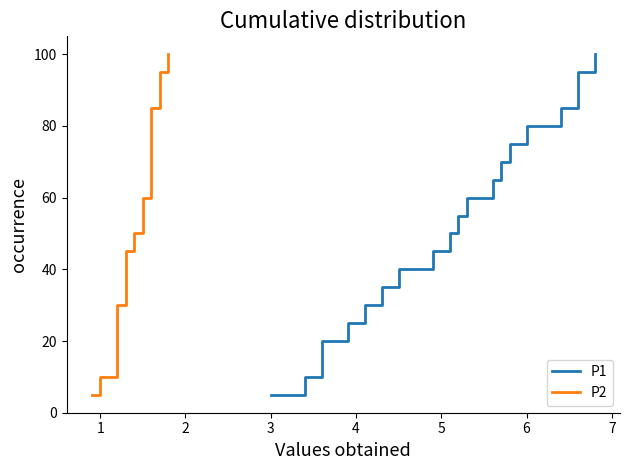

What is the difference between the maximum and minimum values in the P1 series?

95.0